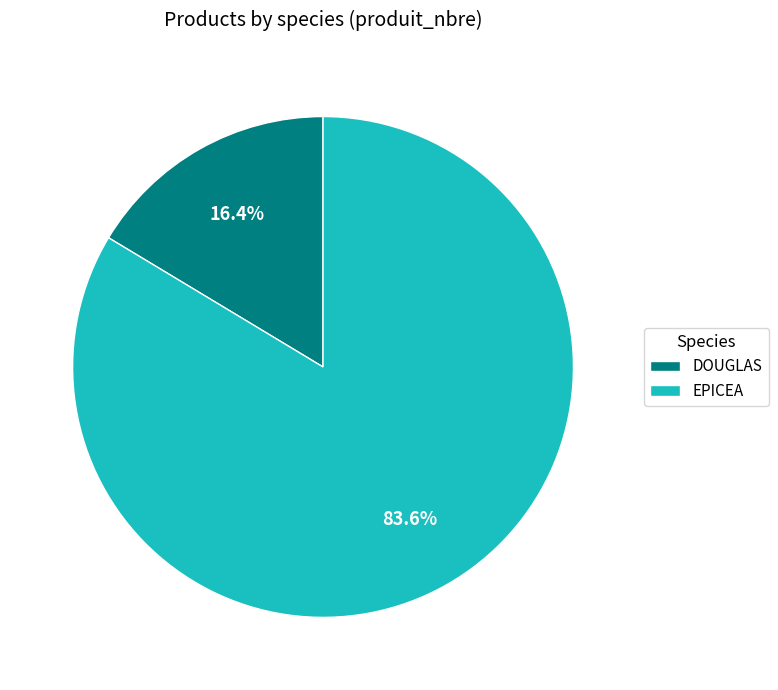

Rank the categories by value from lowest to highest.

DOUGLAS, EPICEA